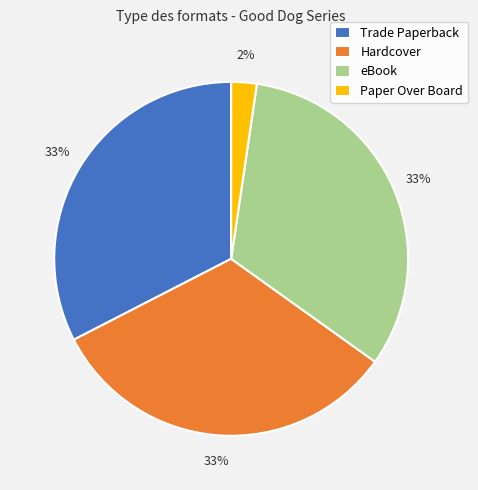

What is the smallest slice in the pie chart?

Paper Over Board